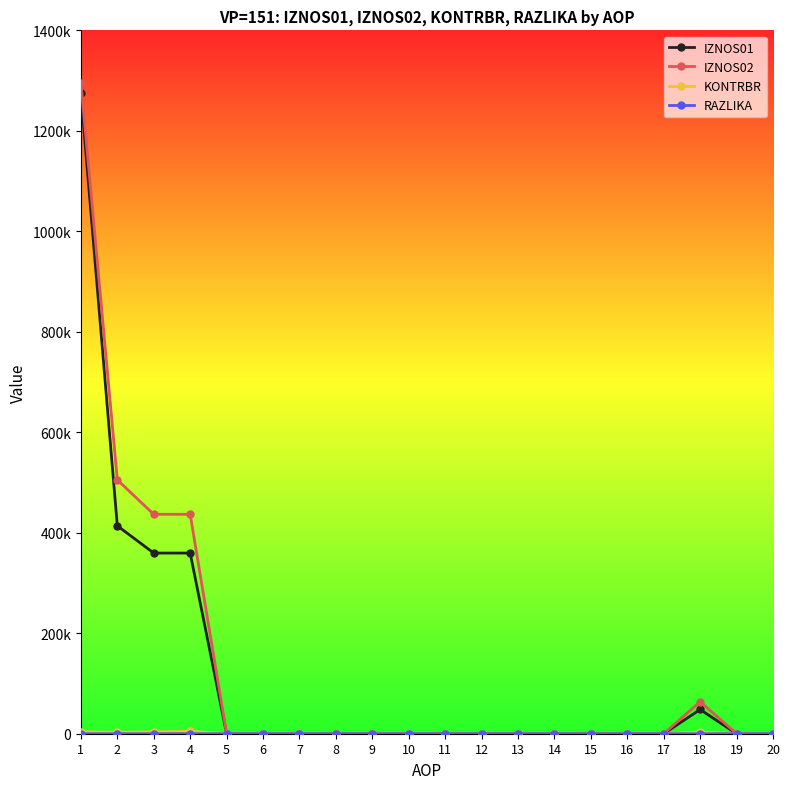

Is this an area chart (filled region under the line)?

No